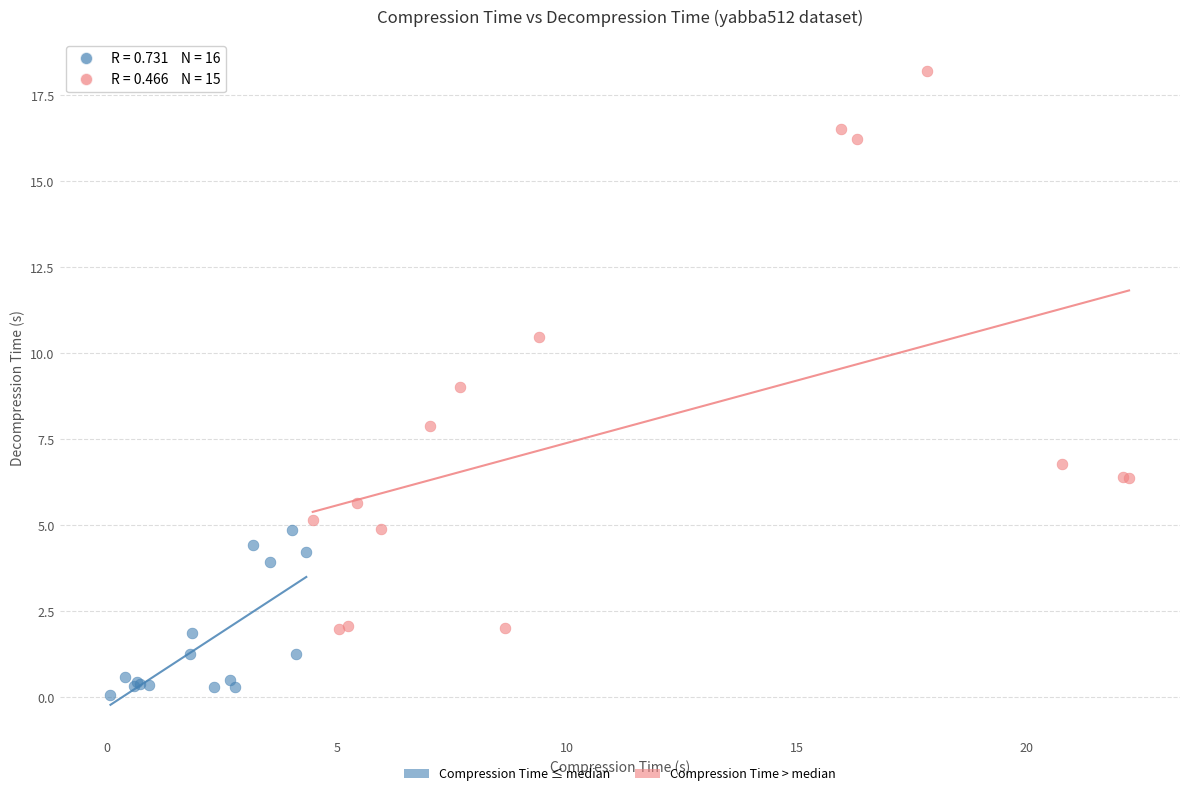

Which series reaches the maximum Y coordinate?

Compression Time > median